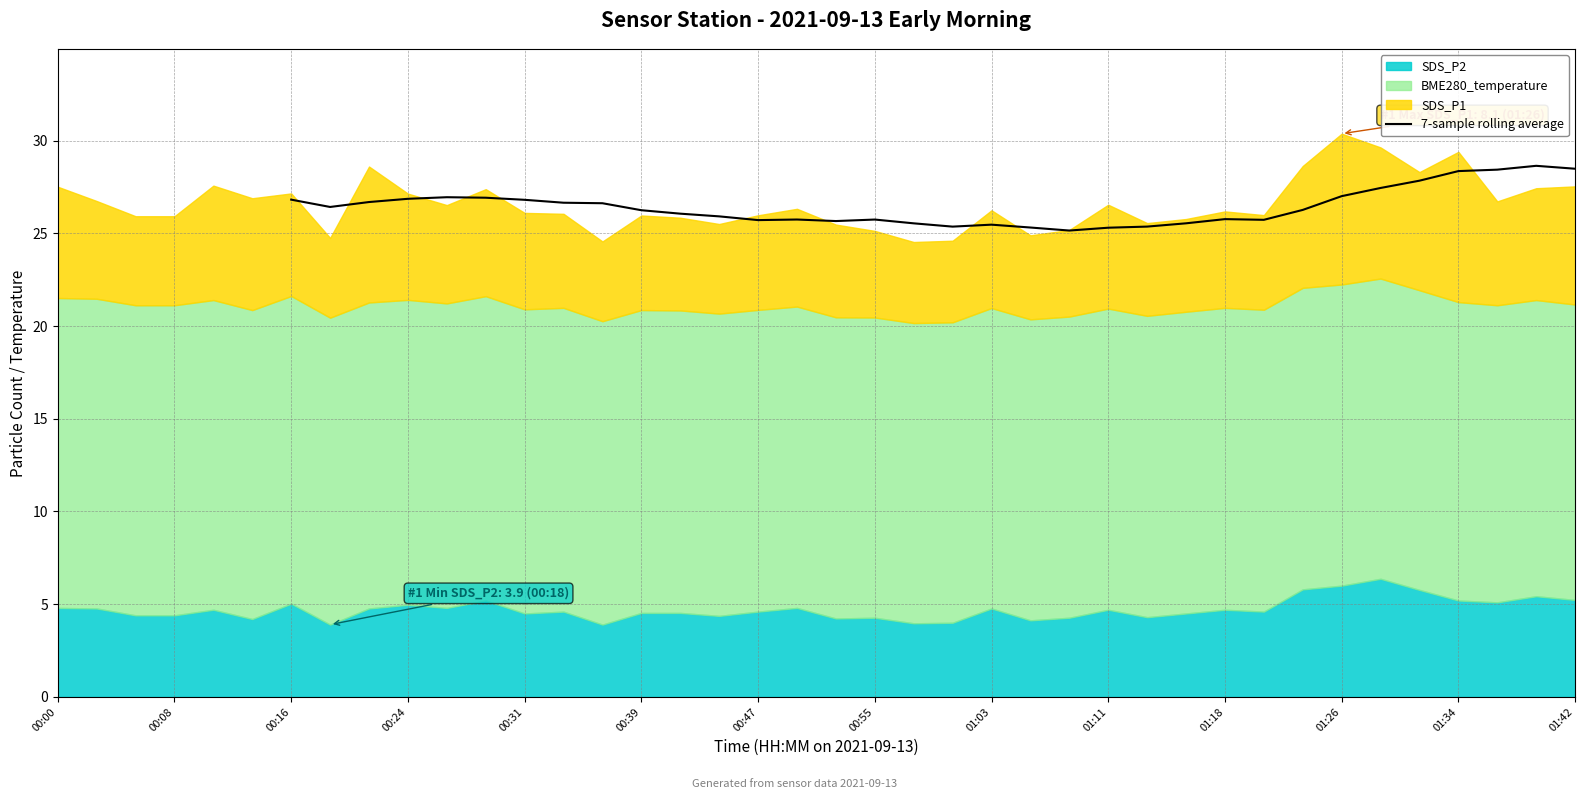

Is it true that 7-sample rolling average equals 26.2 at 00:39?

True